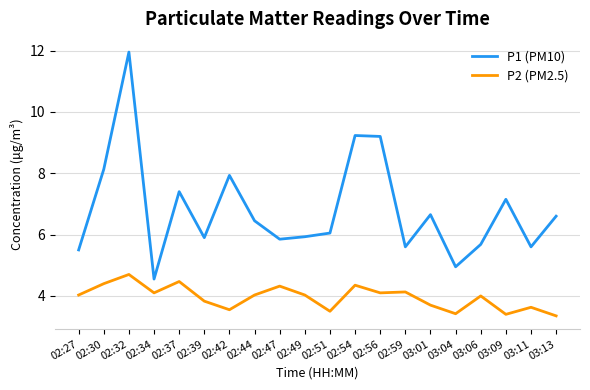

Rank the series by their average value, from lowest to highest.

P2 (PM2.5), P1 (PM10)